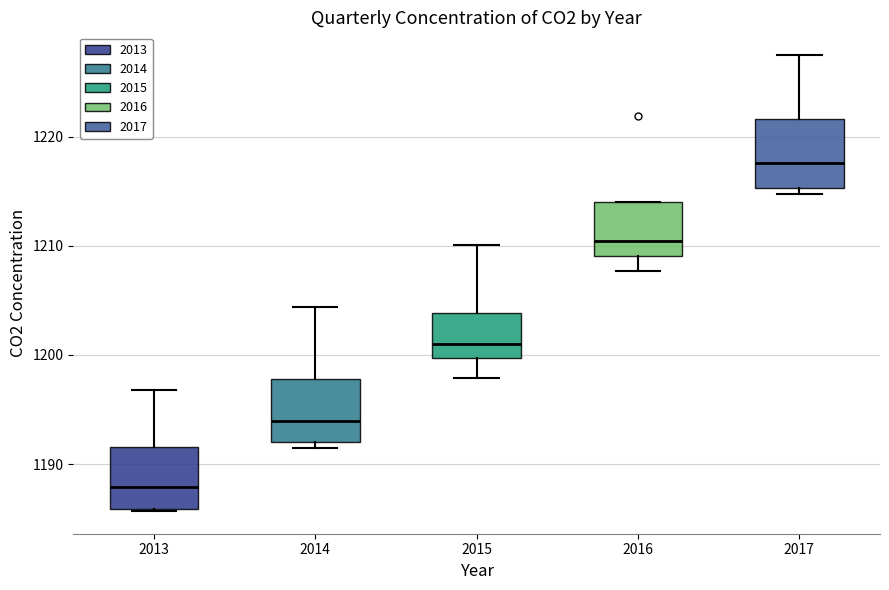

Reading left to right, read every box against the y-axis: the position of its median line, the range the box covers, and the ends of its whiskers. The values are not printed on the chart, so give them approximately, as read against the axis.

2013: median 1188, box 1186 to 1192, whiskers 1186 to 1197
2014: median 1194, box 1192 to 1198, whiskers 1192 (just below the box's lower edge) to 1204
2015: median 1201, box 1200 to 1204, whiskers 1198 to 1210
2016: median 1210, box 1209 to 1214, whiskers 1208 to 1214
2017: median 1218, box 1215 to 1222, whiskers 1215 (just below the box's lower edge) to 1227